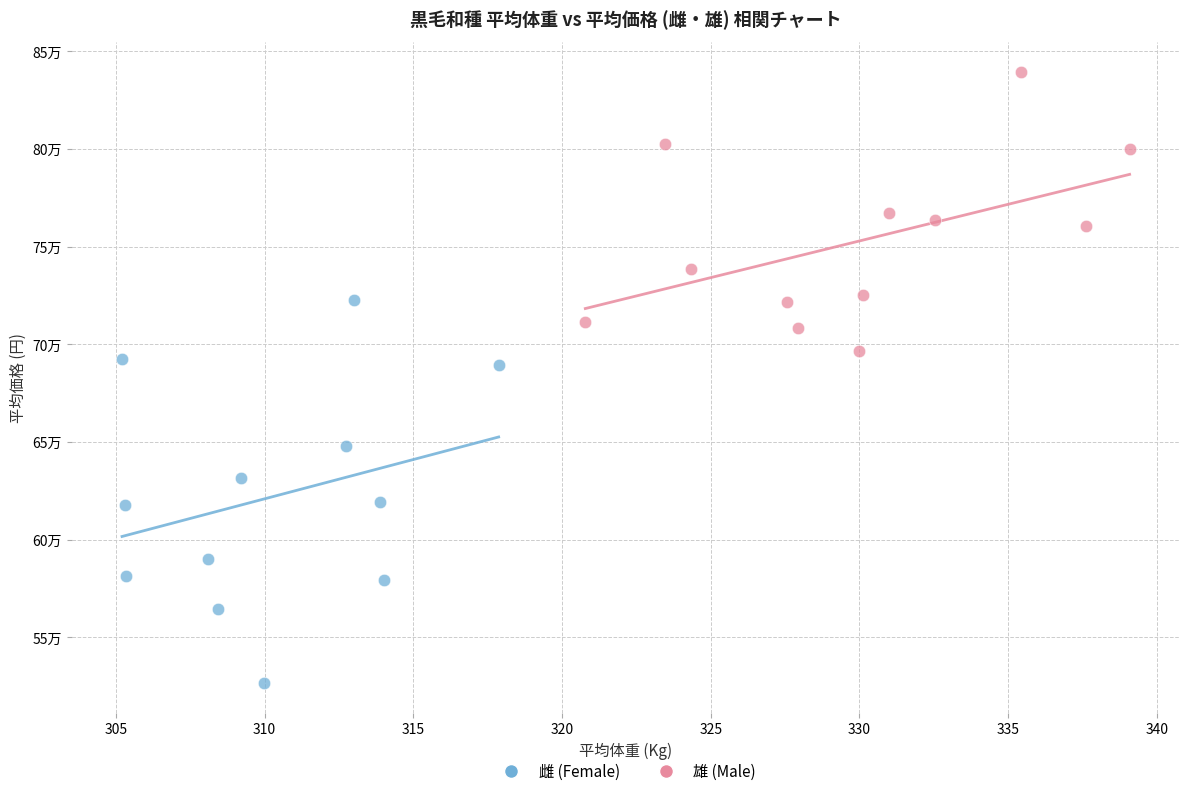

Which series has the widest spread of Y values?

雌 (Female)